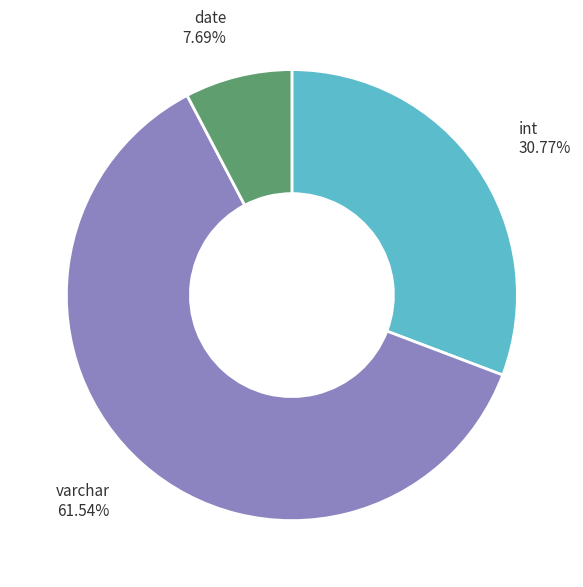

What percentage is the varchar slice, to the nearest percent?

62%